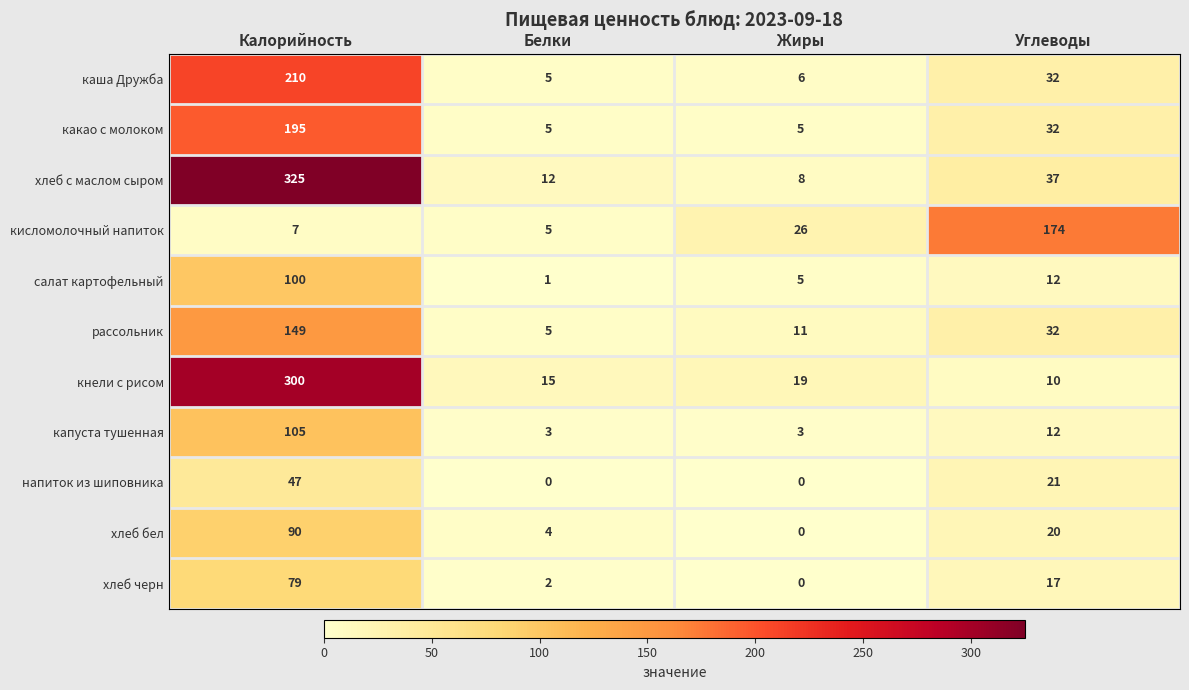

Which series has the largest total across all categories?

хлеб с маслом сыром